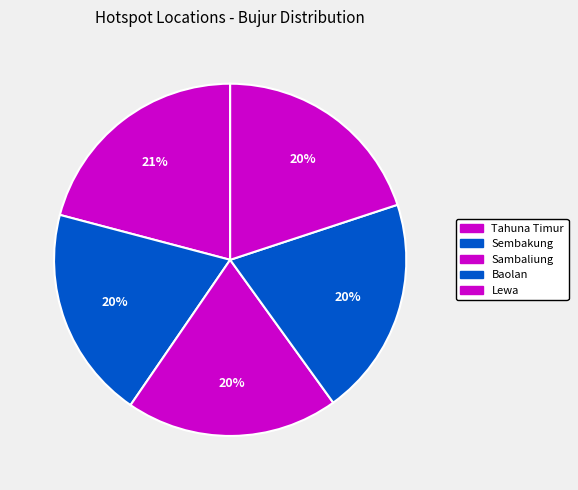

To the nearest percent, what is the combined percentage of Baolan and Sambaliung?

40%